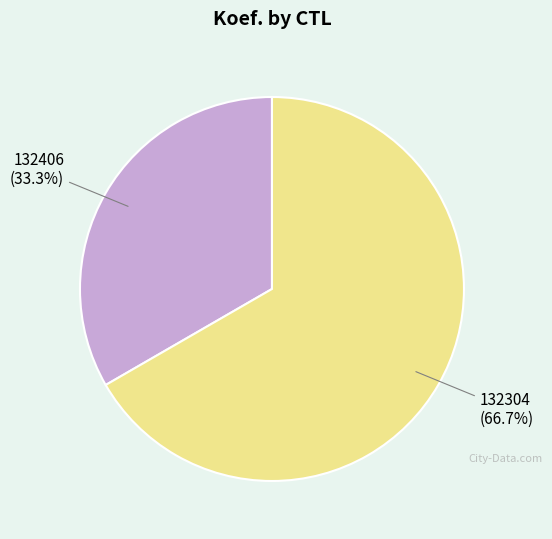

To the nearest percent, what percentage of the pie is 132406?

33%